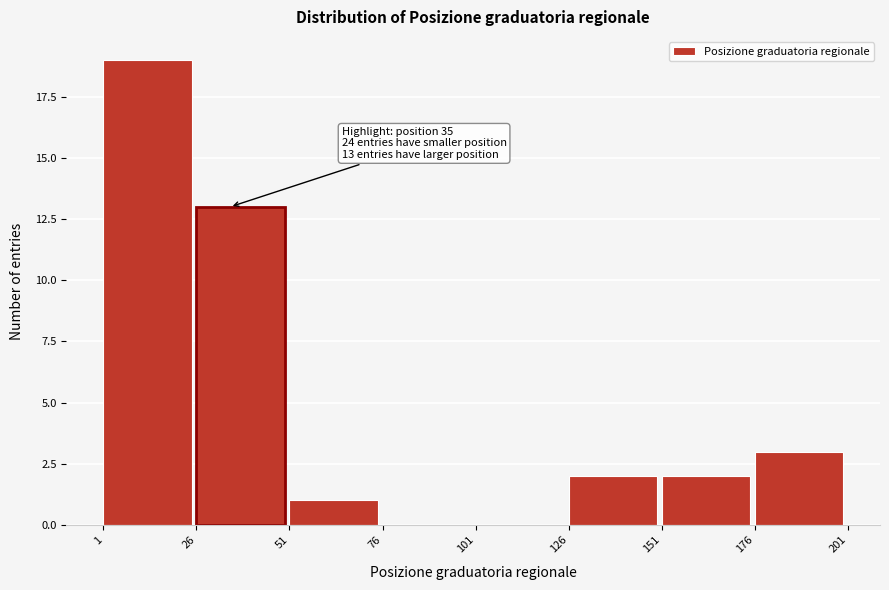

Over which range of the x-axis is the bar tallest?

1 to 26